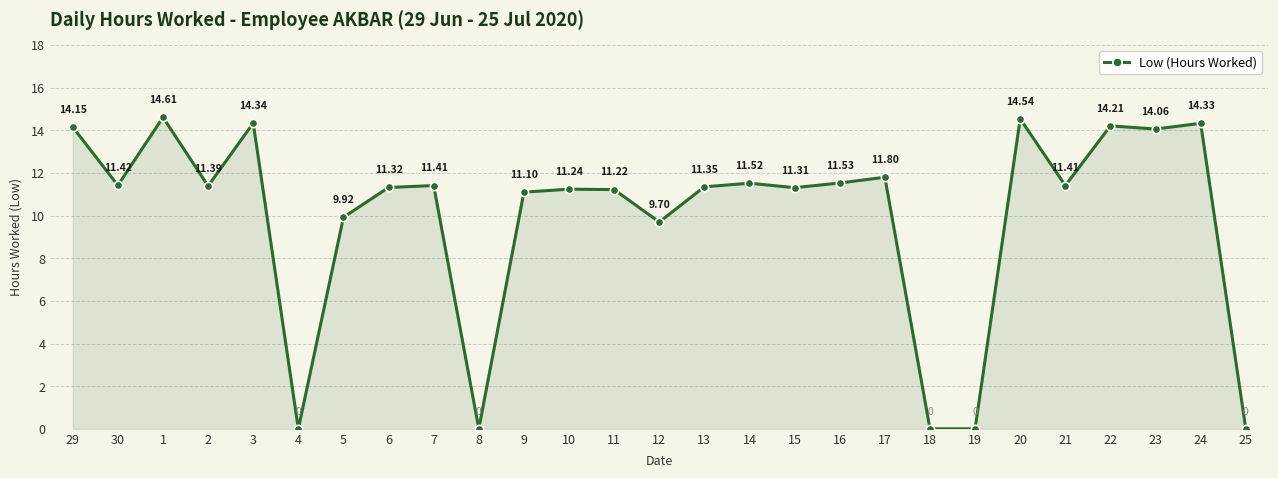

At which category does the data reach its first local valley?

30